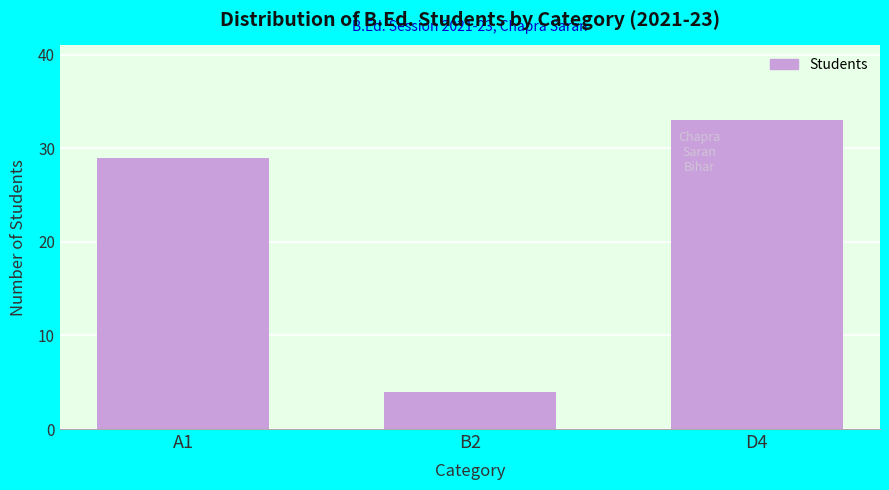

Reading right to left, what are all the values shown in this chart?

D4=33	B2=4	A1=29